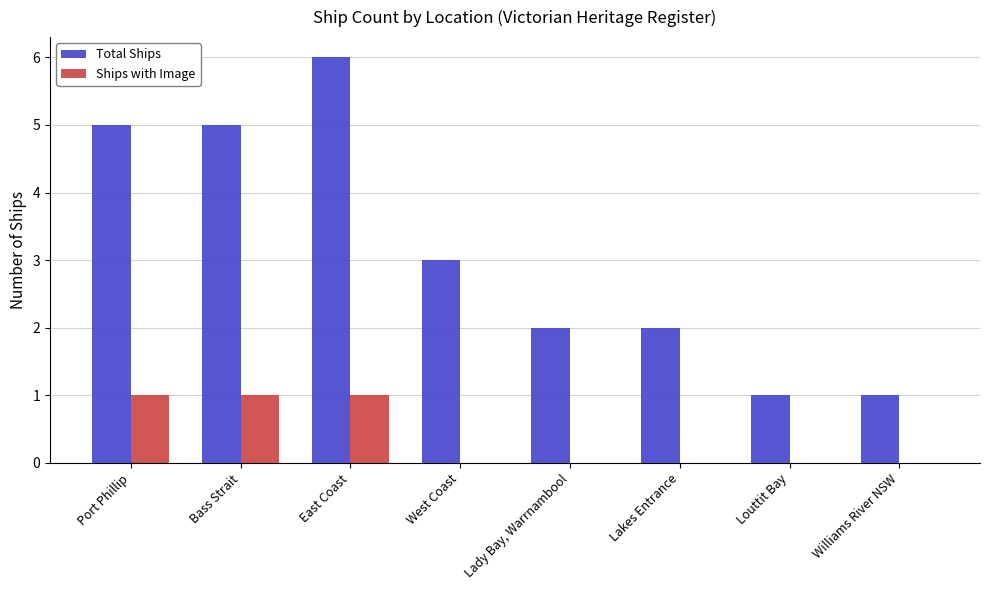

At which category does the chart reach its peak across all series?

East Coast